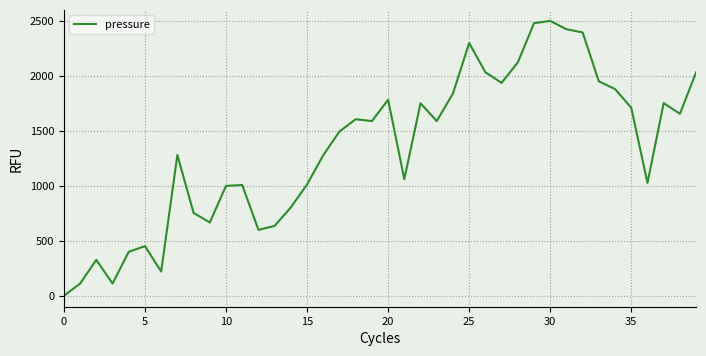

What is the difference between the maximum and minimum values?

2500.0